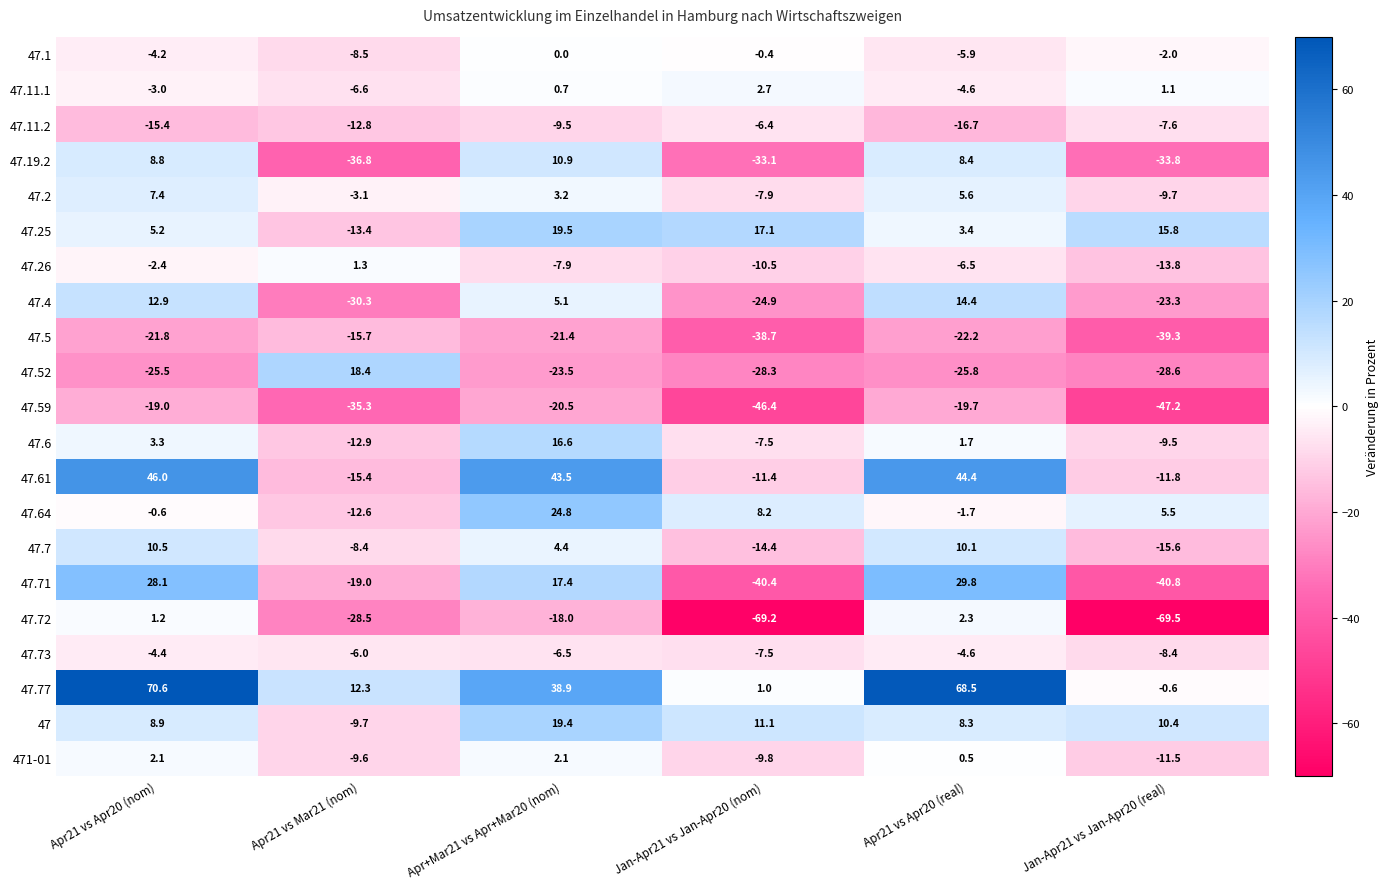

True or false: 47.11.2 has a value of -3.7 at Apr+Mar21 vs Apr+Mar20 (nom).

False